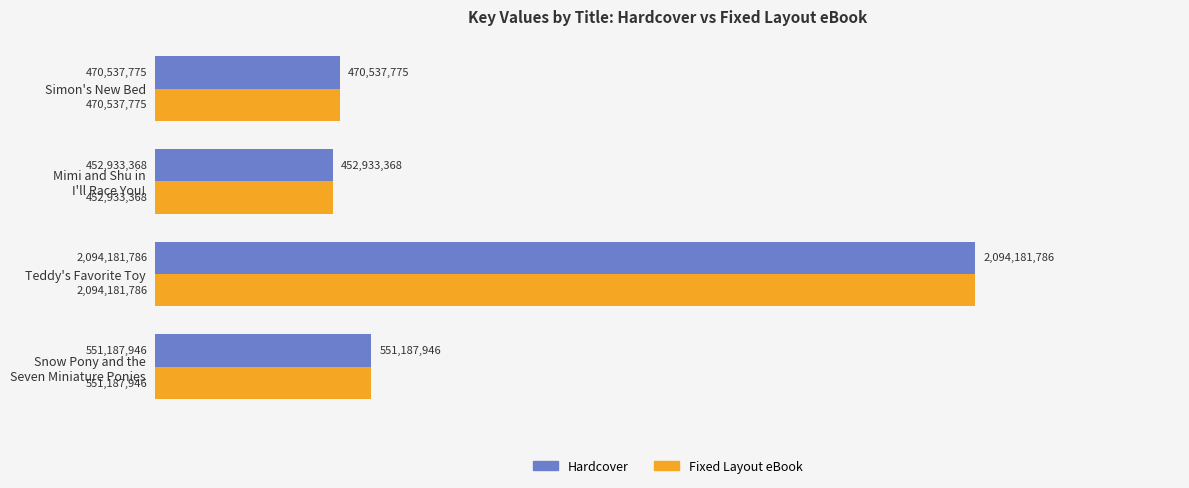

Which series has the largest range (max minus min)?

Hardcover